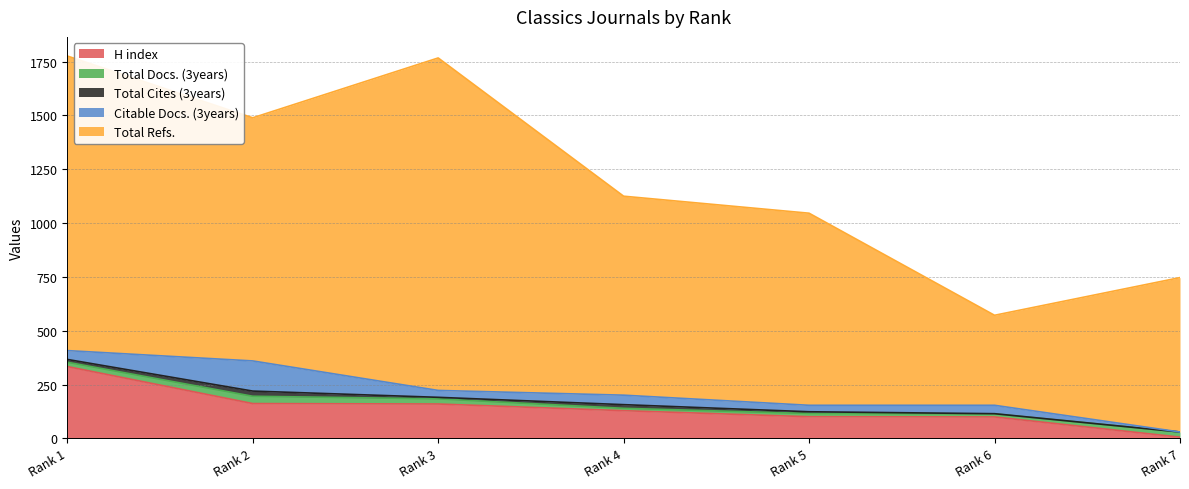

Does the chart display data point markers on the line(s)?

No